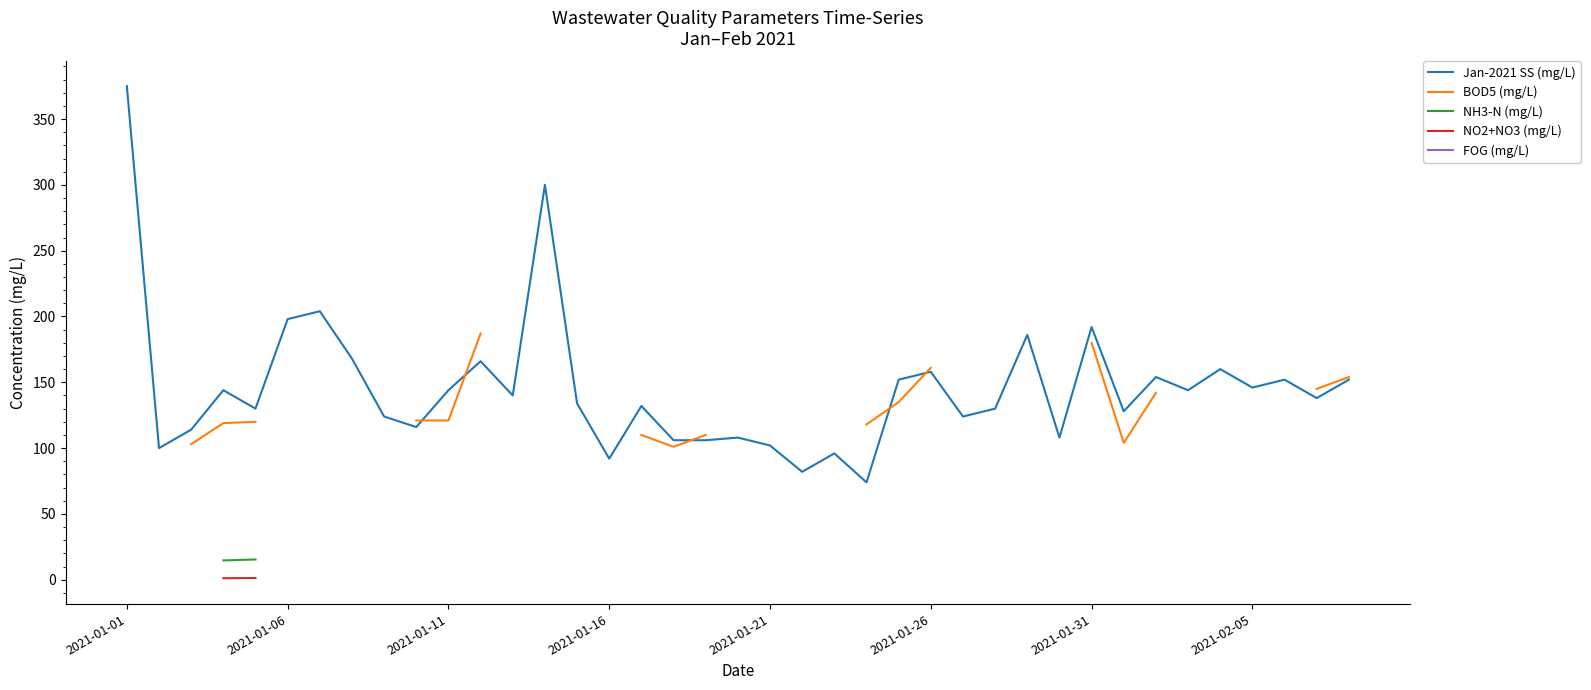

How many data points in Jan-2021 SS (mg/L) are above 138?

19